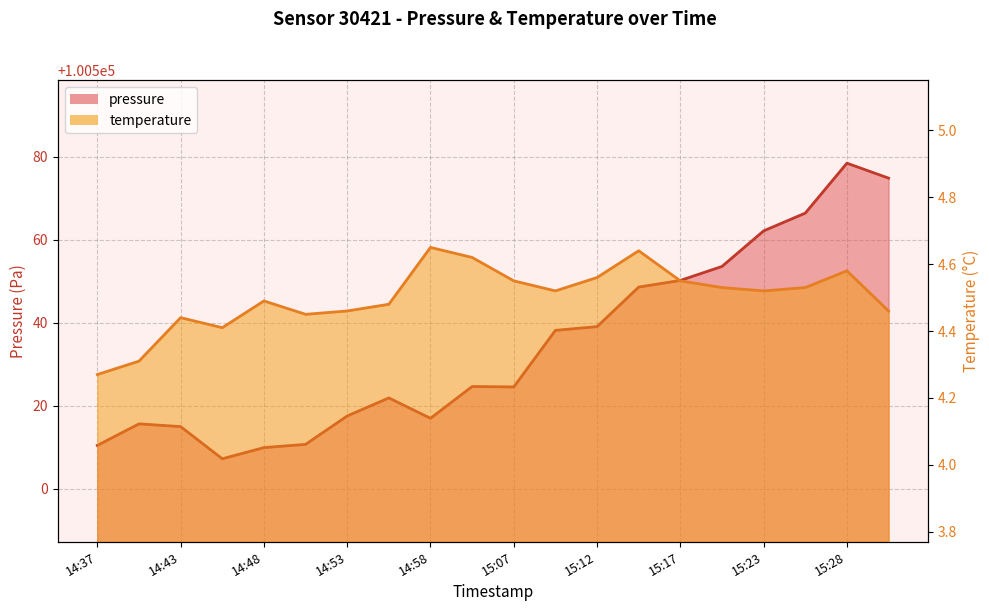

True or false: temperature and pressure intersect in this chart.

False